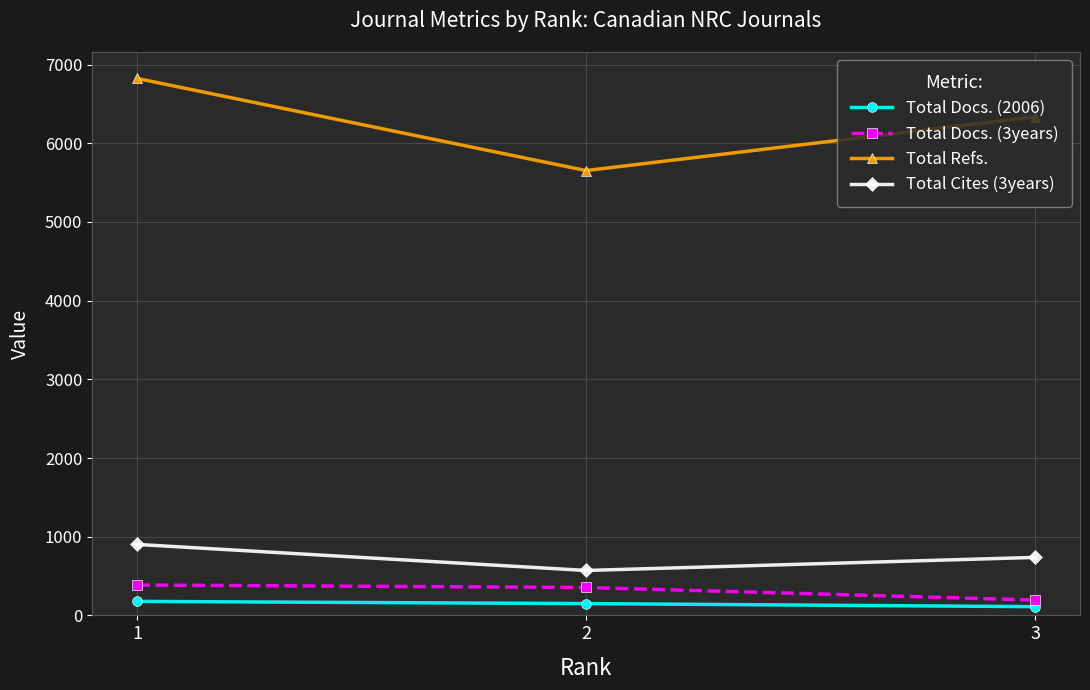

Does the chart display data point markers on the line(s)?

Yes